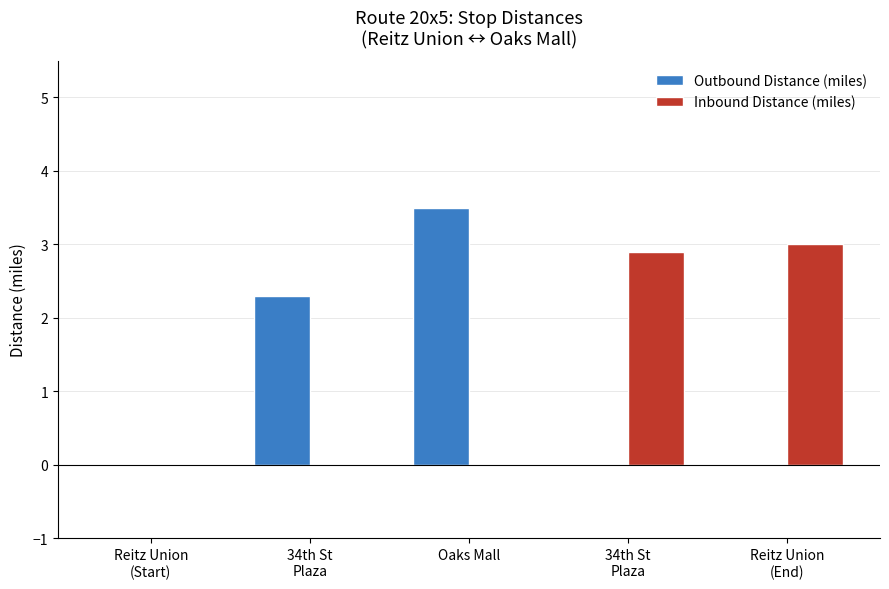

Count the Inbound Distance (miles) values in the range 0 to 2.

3